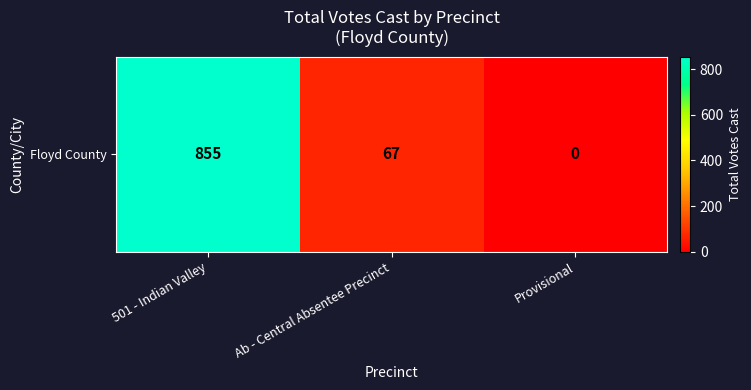

What is the difference between the second highest and minimum values?

67